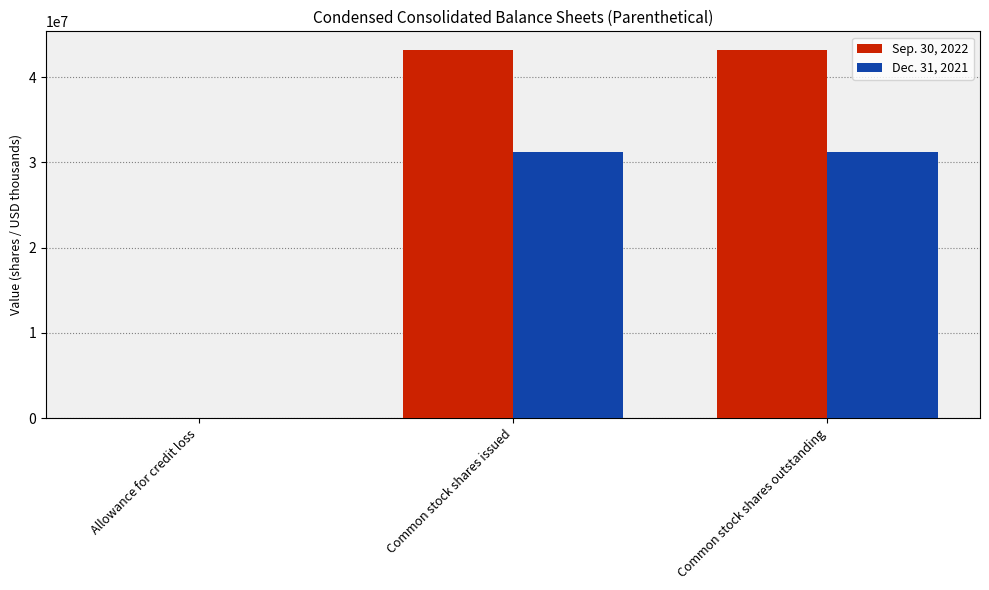

What is the maximum value shown in the chart?

43223879